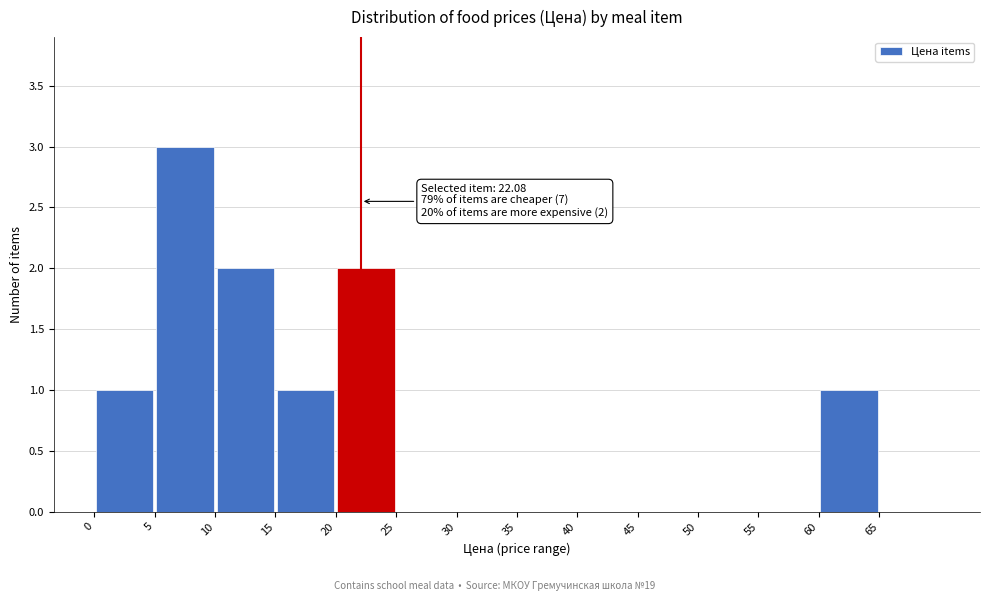

Over which range of the x-axis is the bar tallest?

5 to 10